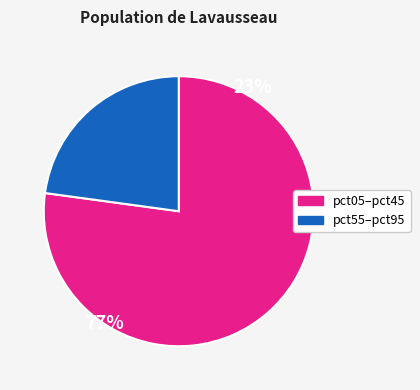

Does any single category account for the majority?

Yes